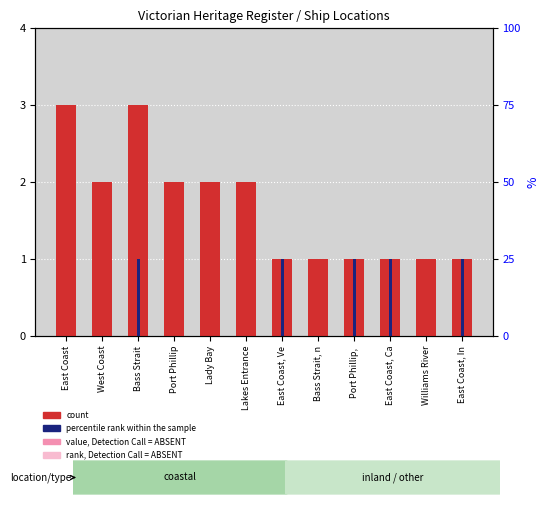

What is the average value of the rank, Detection Call = ABSENT series?

0.4